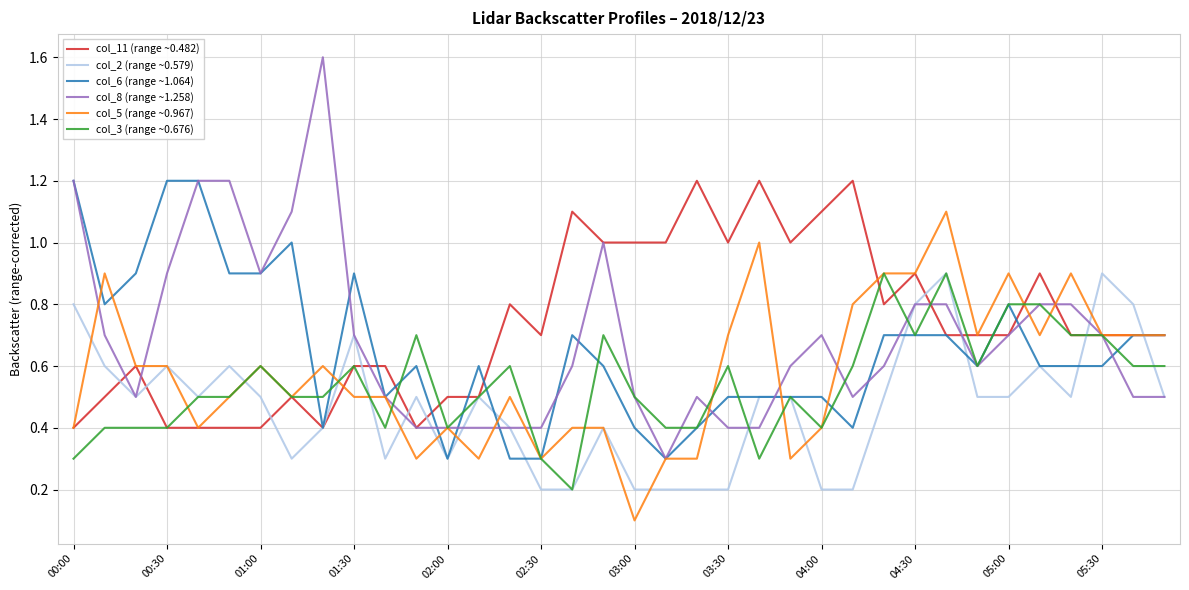

What is the lowest value of the col_6 (range ~1.064) series?

0.3